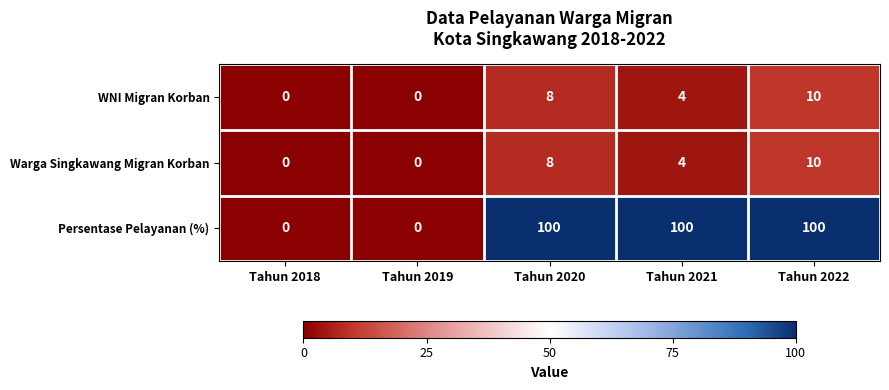

How many positive values does the Persentase Pelayanan (%) series have?

3